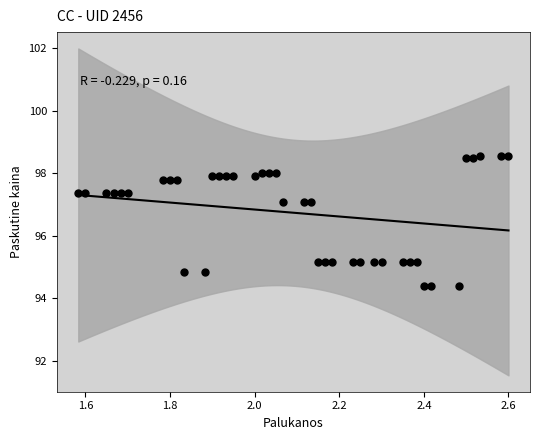

What is the range of Y values (max minus min)?

4.1